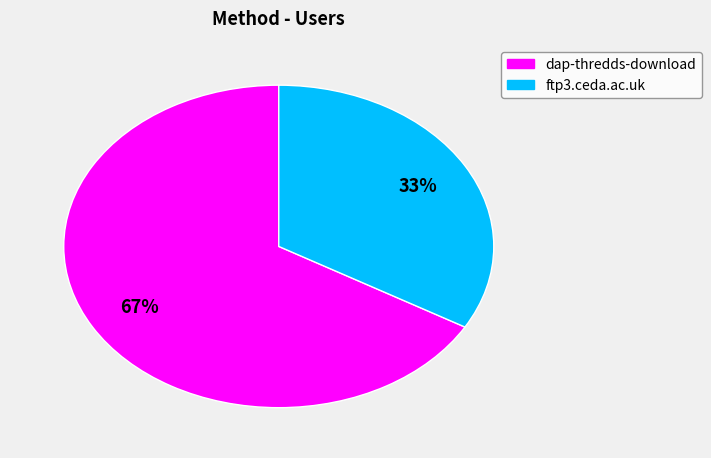

Which category has the smallest portion of the pie?

ftp3.ceda.ac.uk